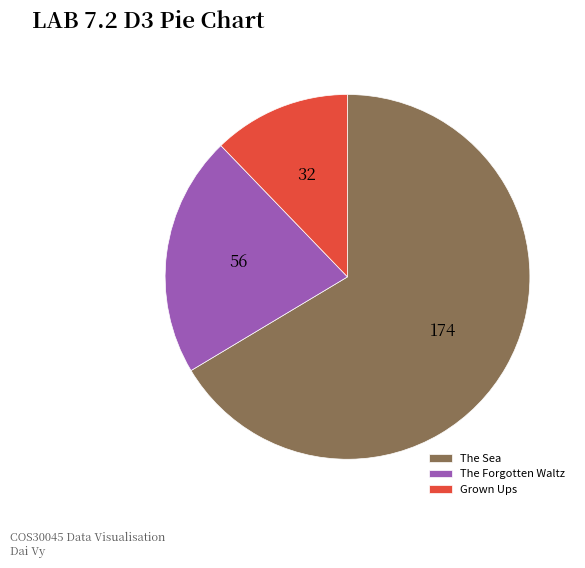

Combined, do The Forgotten Waltz and Grown Ups account for over 50%?

No